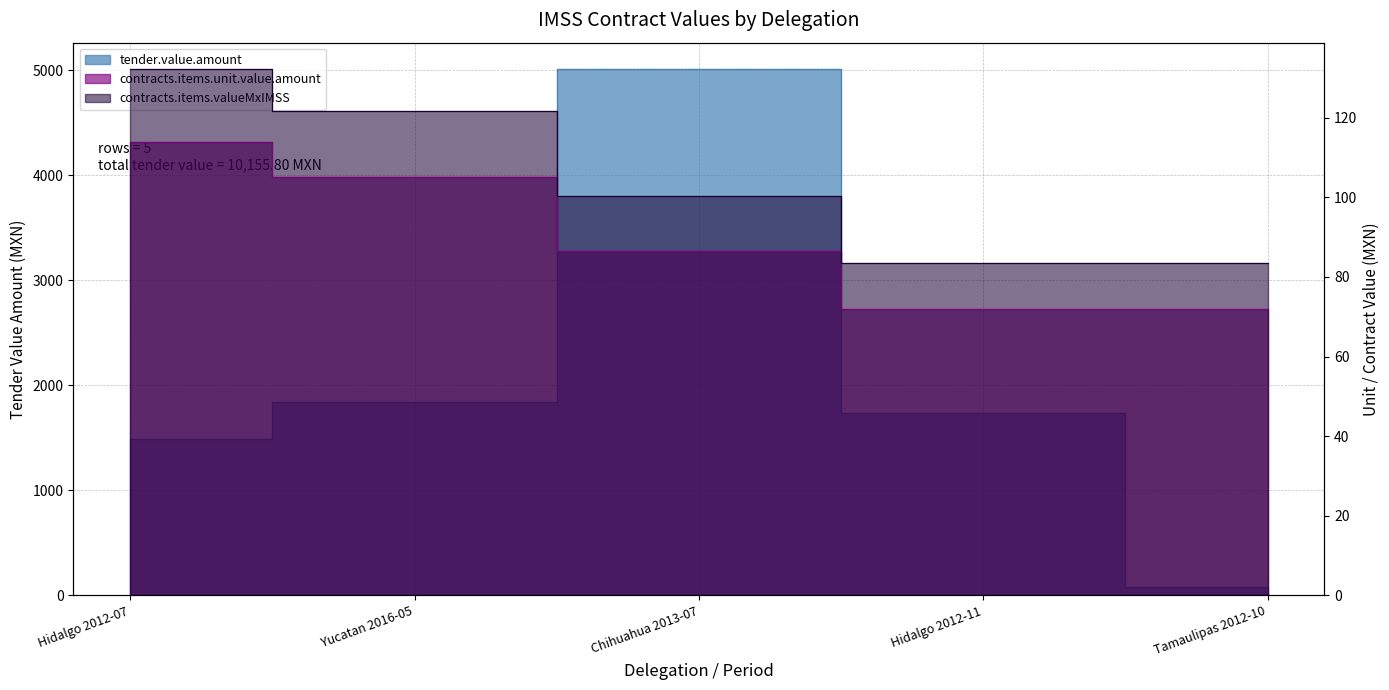

Does the chart have visible grid lines?

Yes